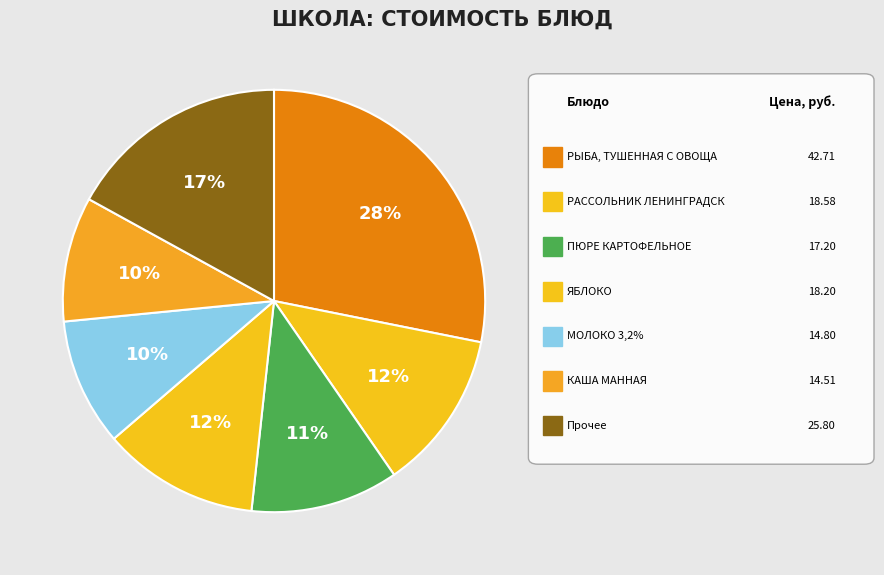

Count the number of slices in the pie.

7